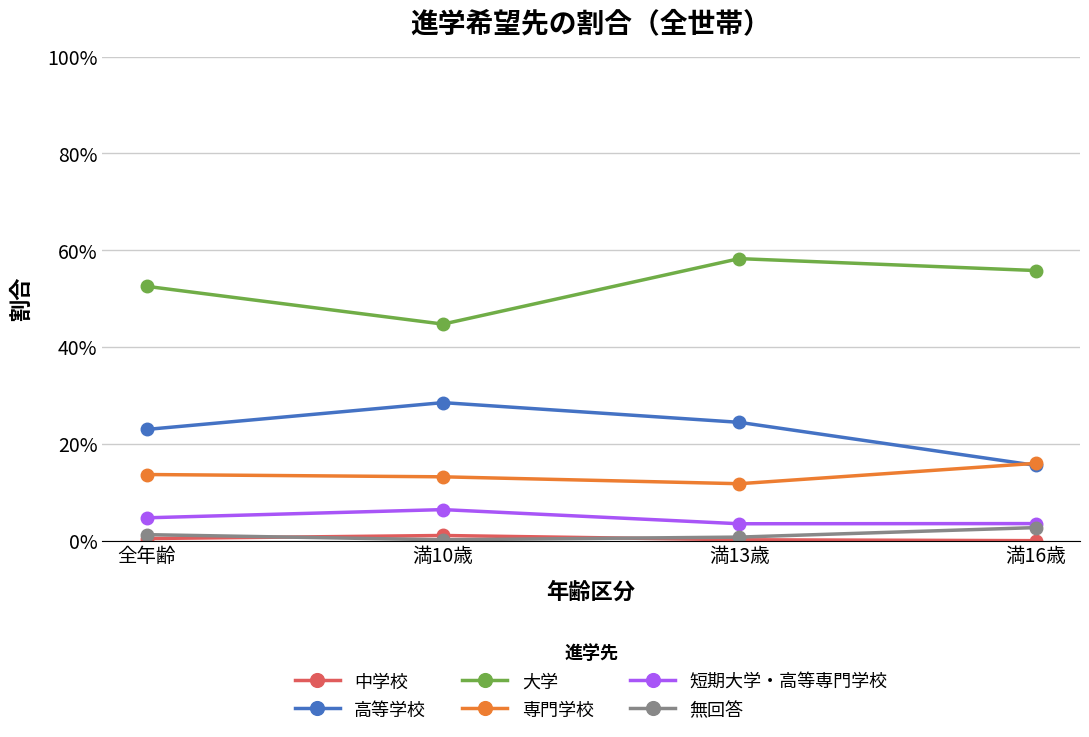

Rank the categories by 大学 value from lowest to highest.

満10歳, 全年齢, 満16歳, 満13歳